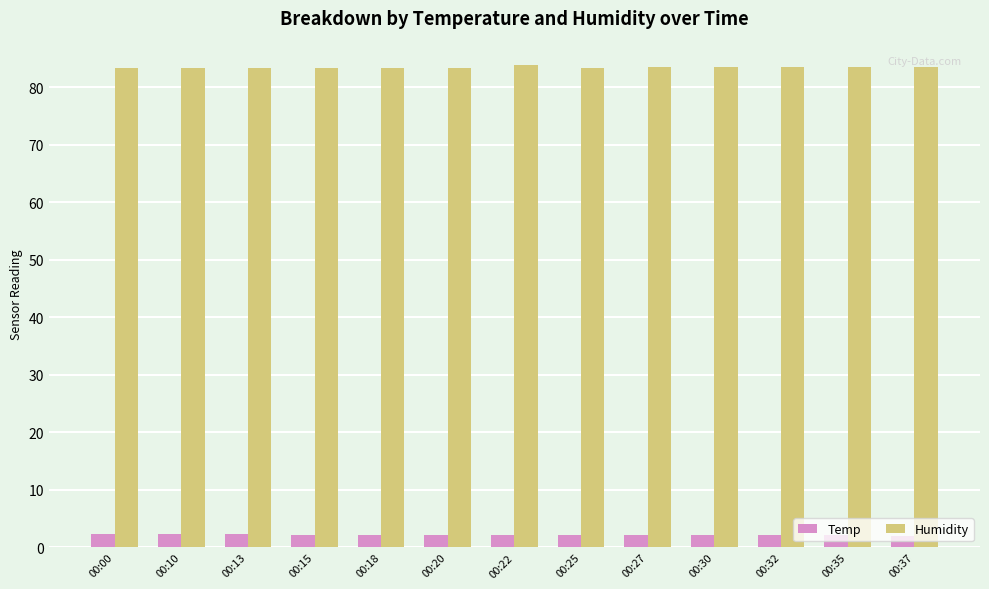

What is the value of the Temp bar at the 9th from the left?

2.1